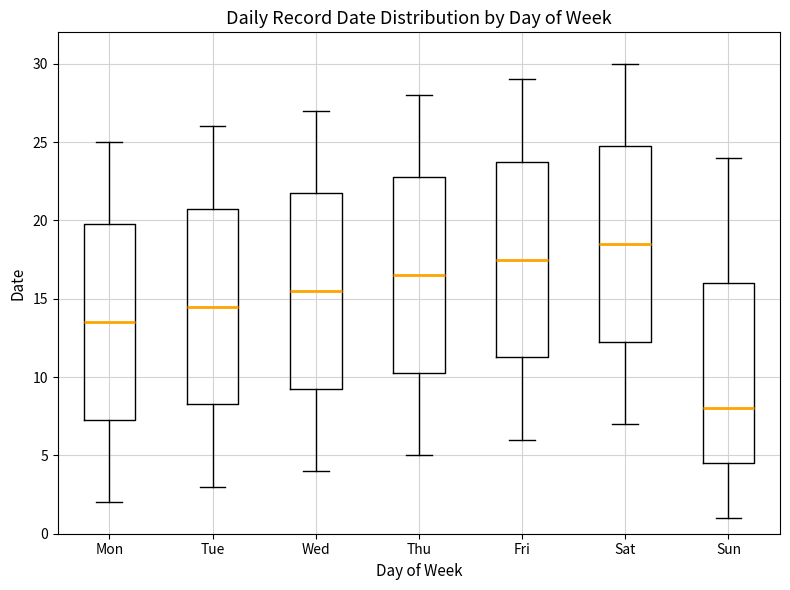

Where does the upper whisker of the box for Fri end on the y-axis? The values are not printed on the chart, so give them approximately, as read against the axis.

29.0